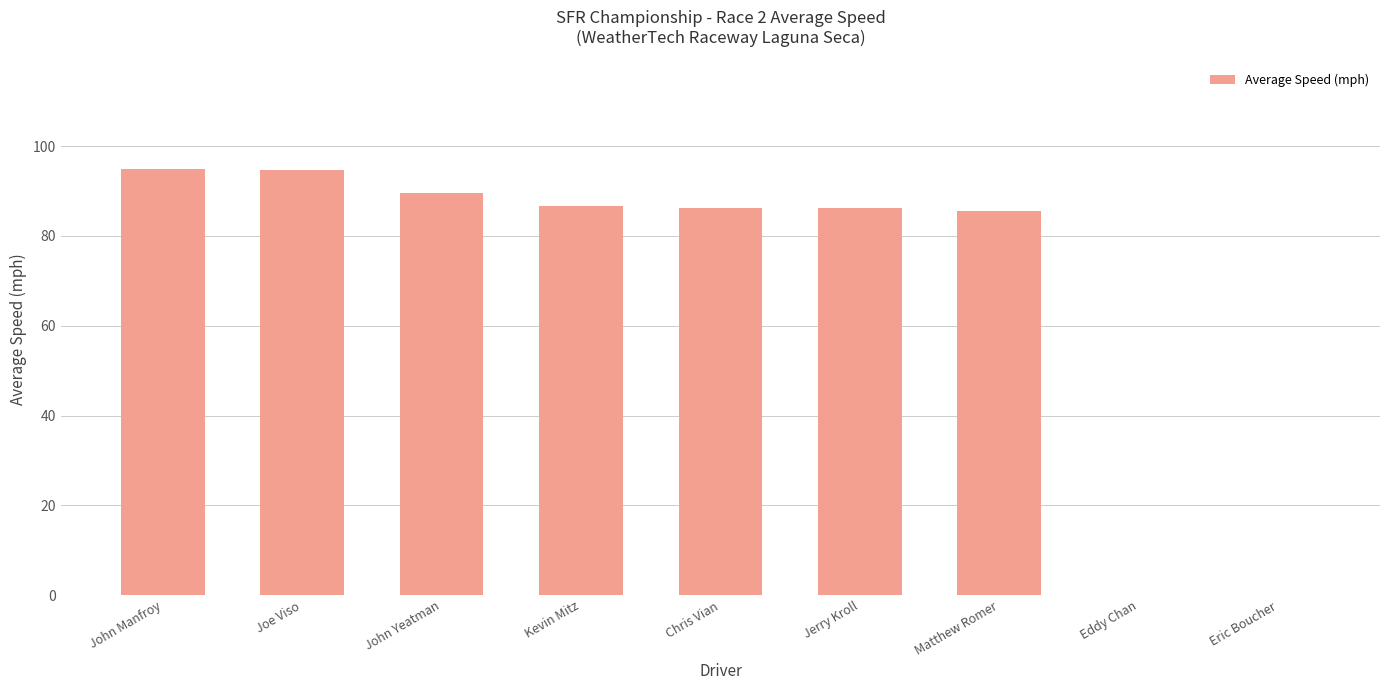

What is the difference between the values at Eric Boucher and Matthew Romer?

85.6